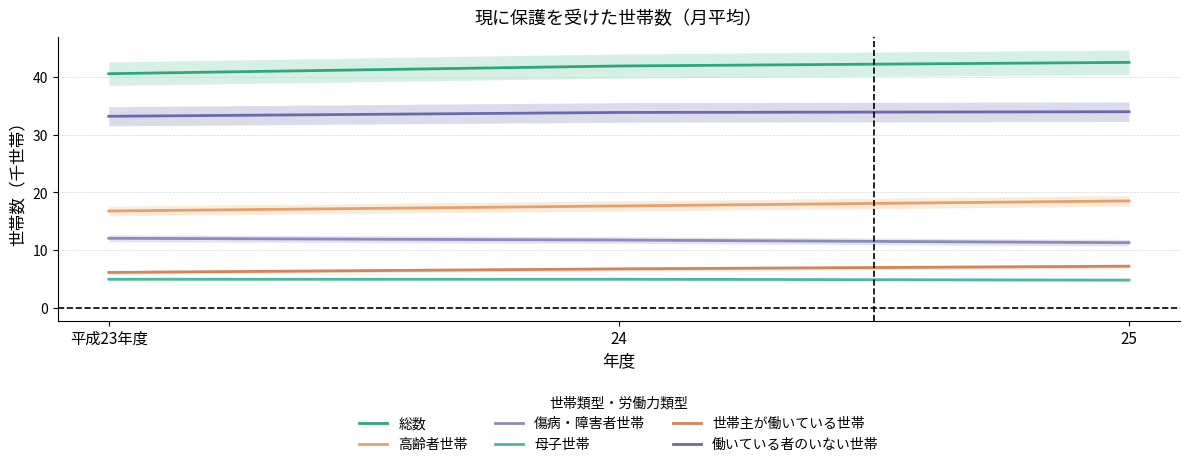

What is the total value across all series at 24?

116.9